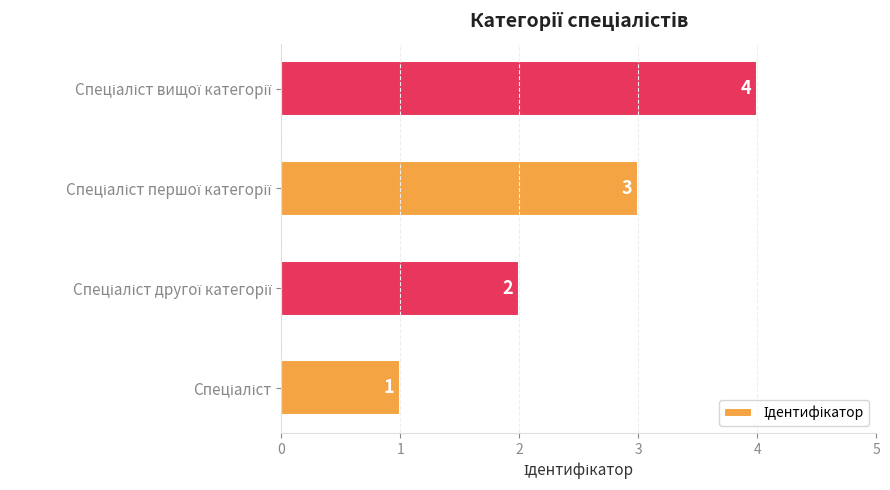

What is the difference between the maximum and minimum values?

3